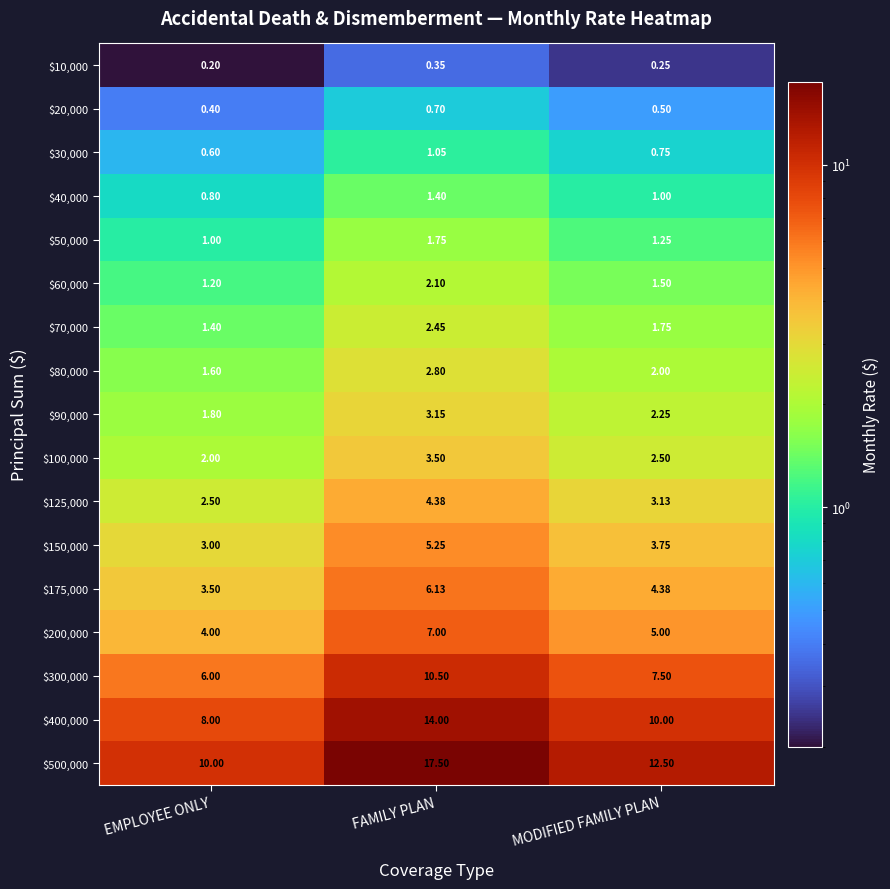

Between EMPLOYEE ONLY and MODIFIED FAMILY PLAN, which series saw the biggest shift?

$500,000